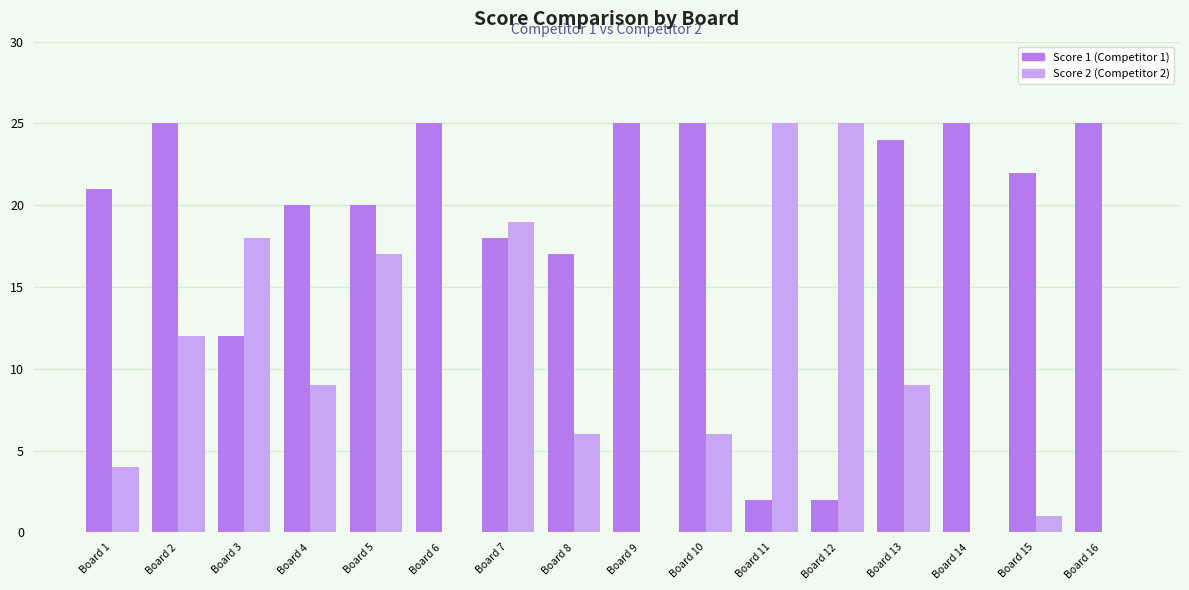

What is the difference between the Score 1 (Competitor 1) values at Board 7 and Board 3?

6